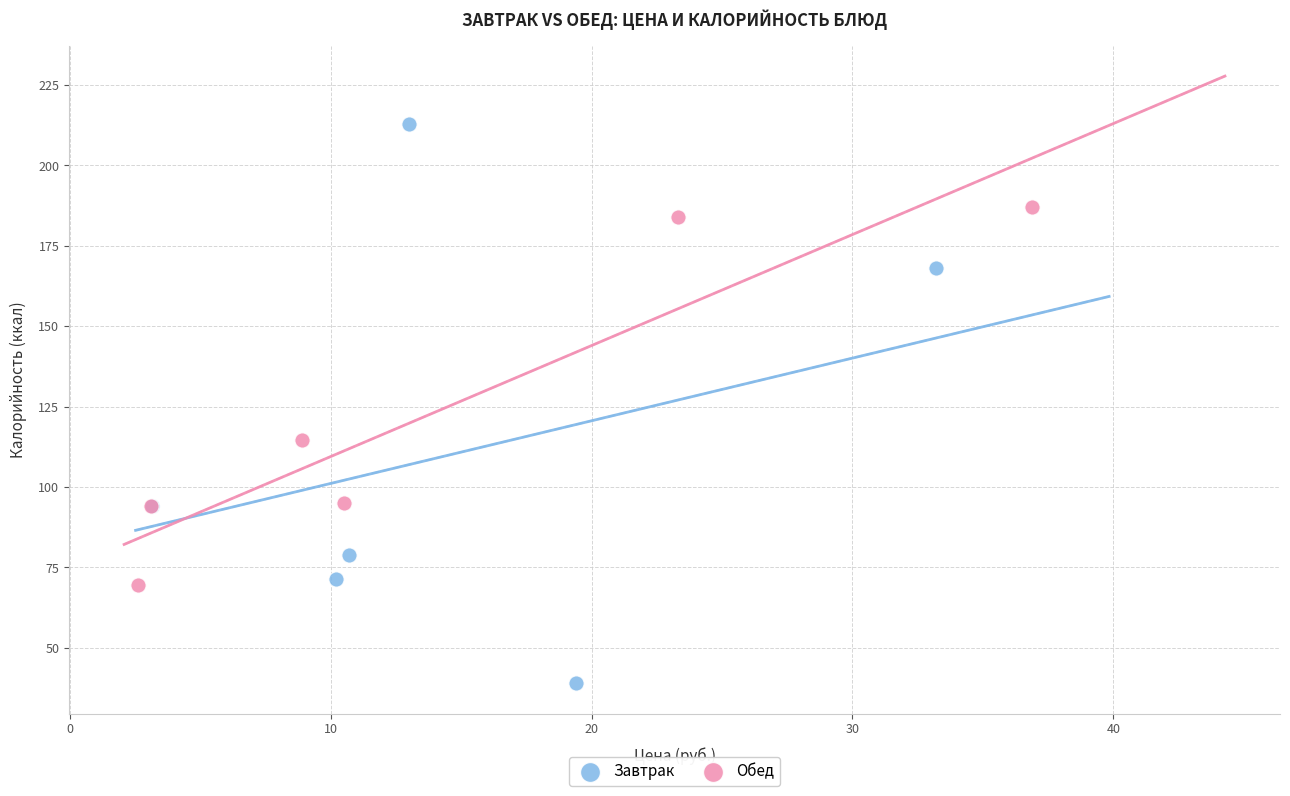

What are all the series names shown in the legend?

Завтрак, Обед